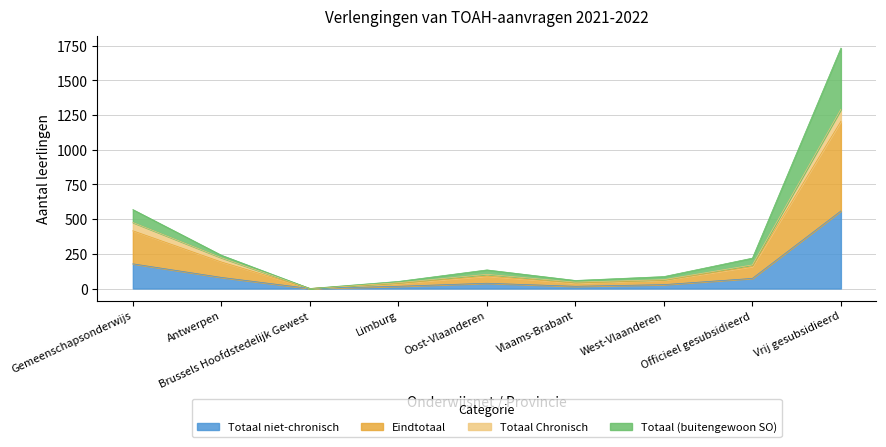

Is it true that Totaal niet-chronisch equals 262 at Brussels Hoofdstedelijk Gewest?

False